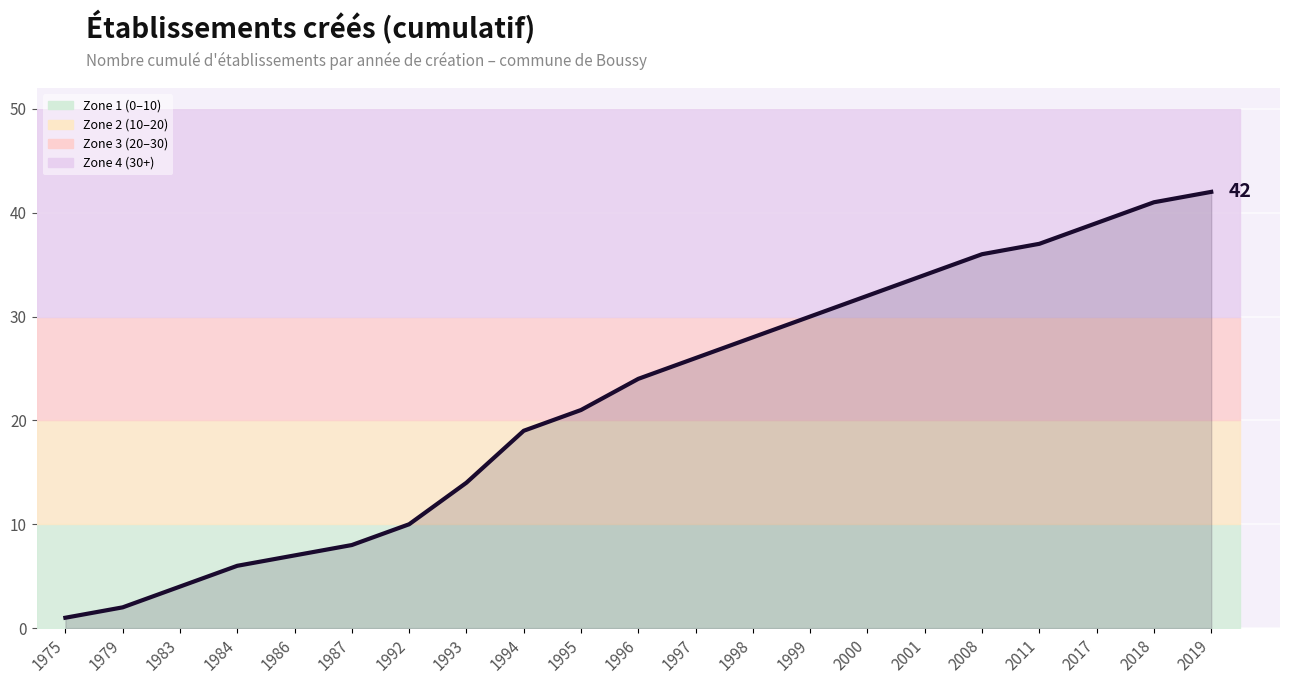

What is the value of the 13th point from the left?

28